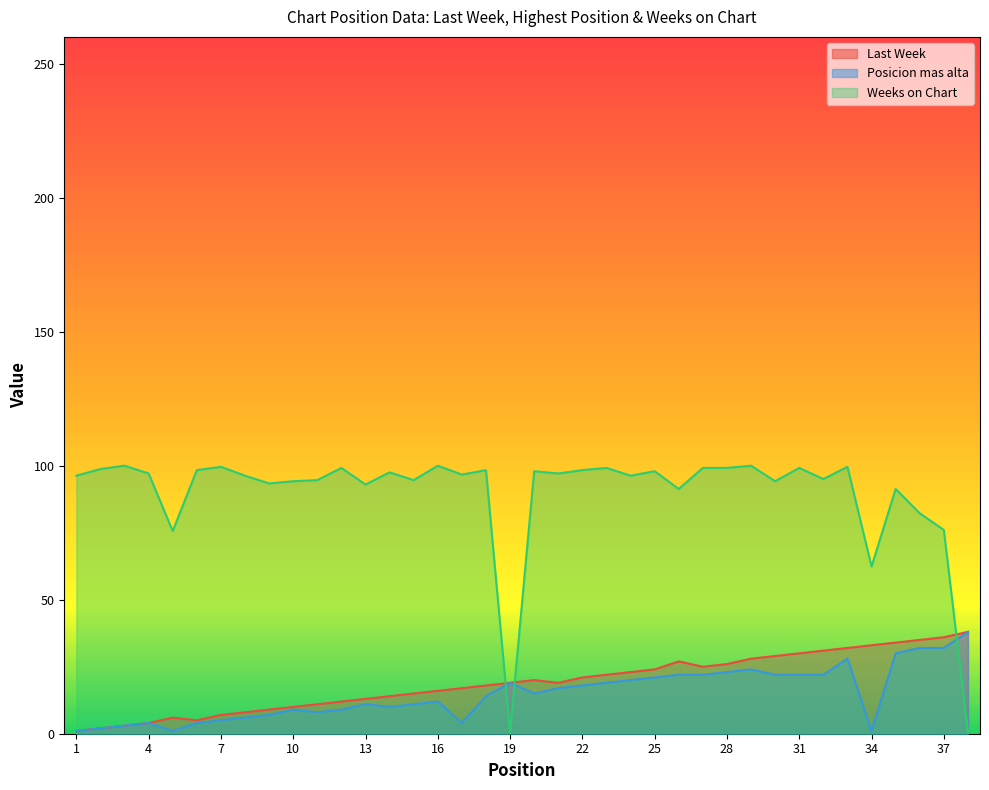

The value of Last Week at 14 is 19.9. True or false?

False